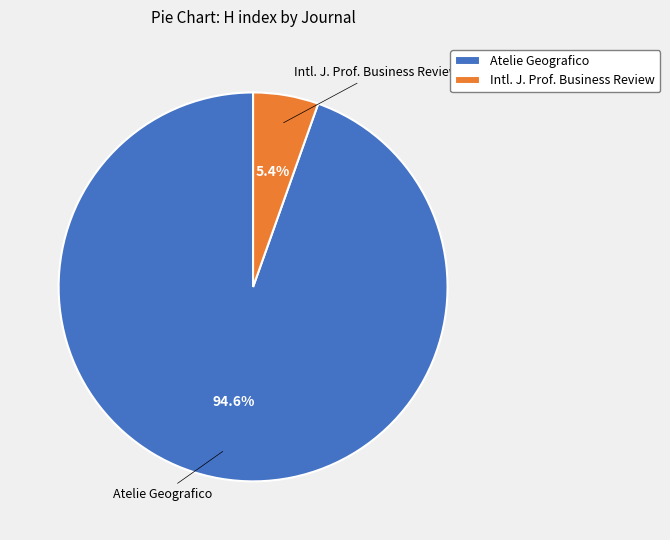

Which slice is the smallest?

Intl. J. Prof. Business Review